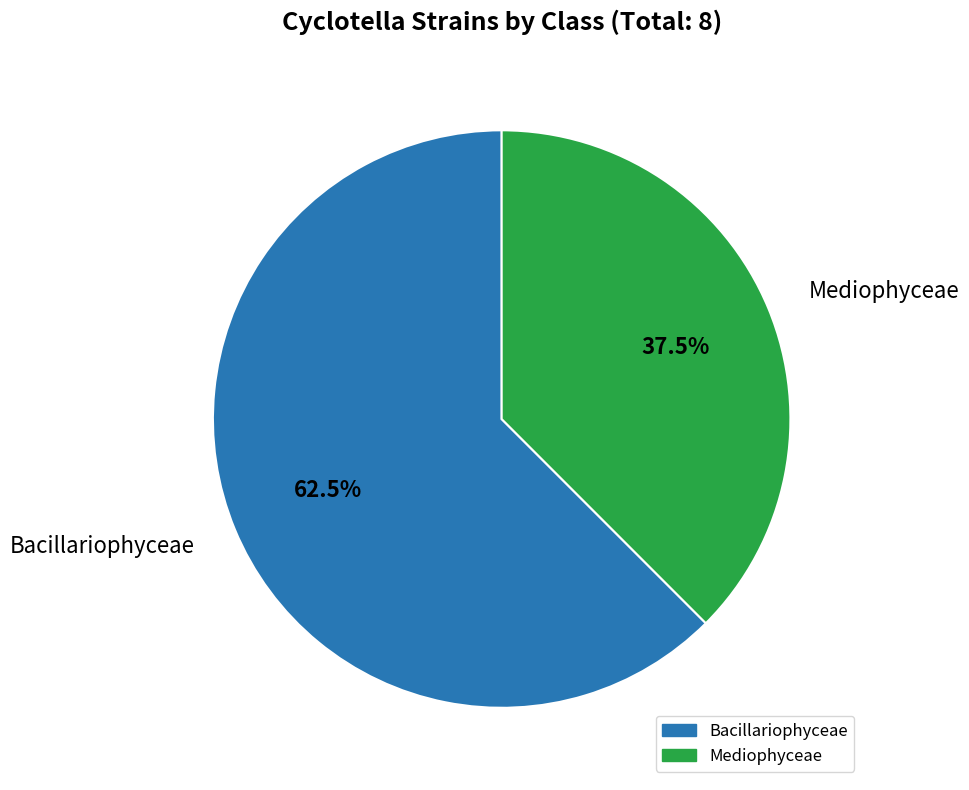

Is there a majority slice in this chart?

Yes